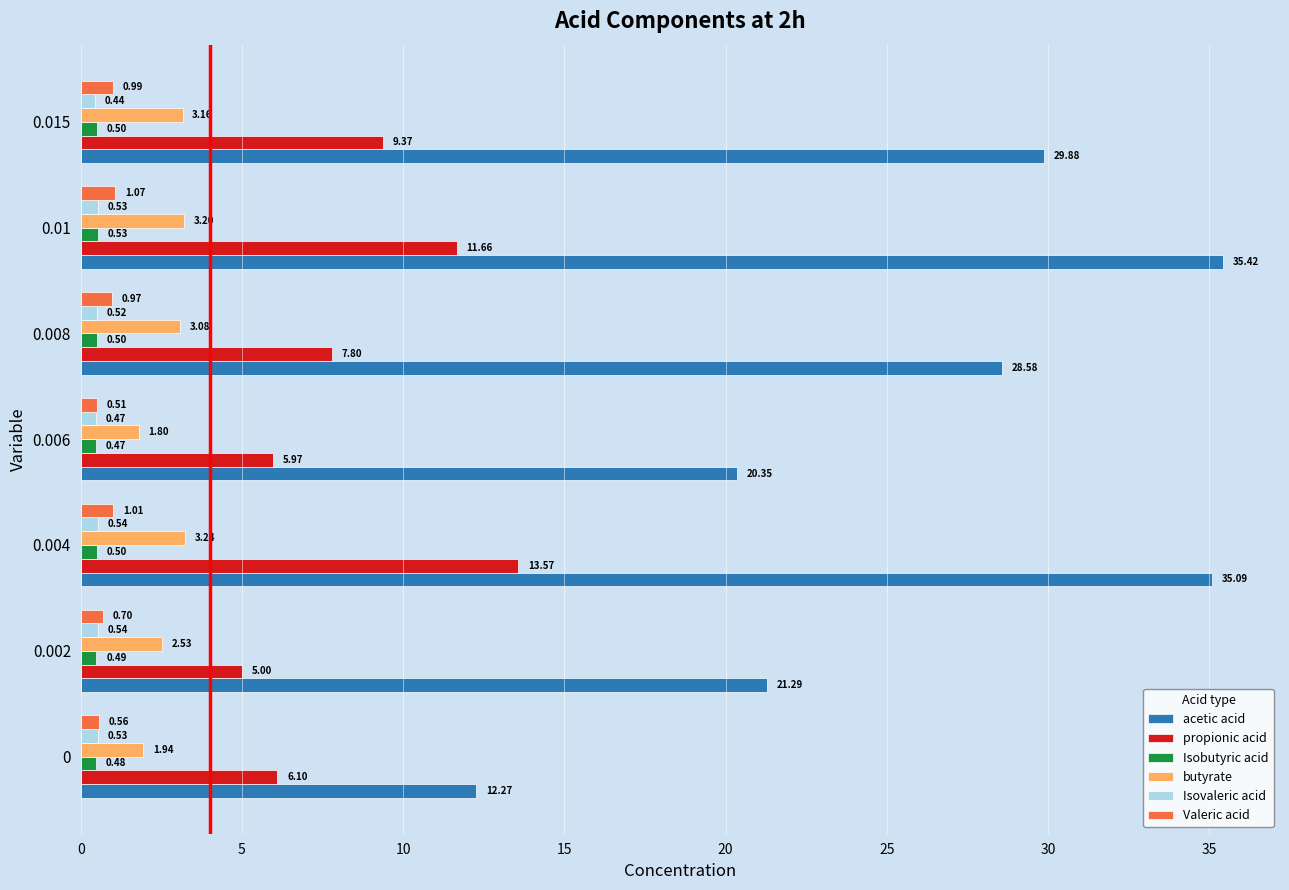

At which category is the sum across all series the highest?

0.004